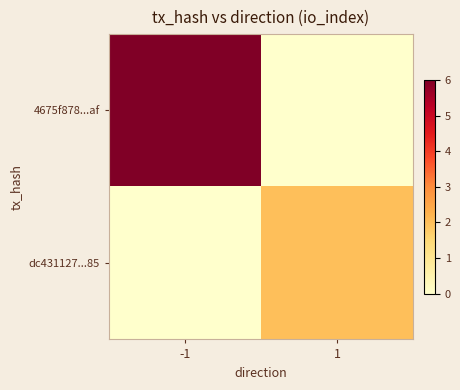

Rank the series at 1 from highest to lowest value.

dc431127...85, 4675f878...af